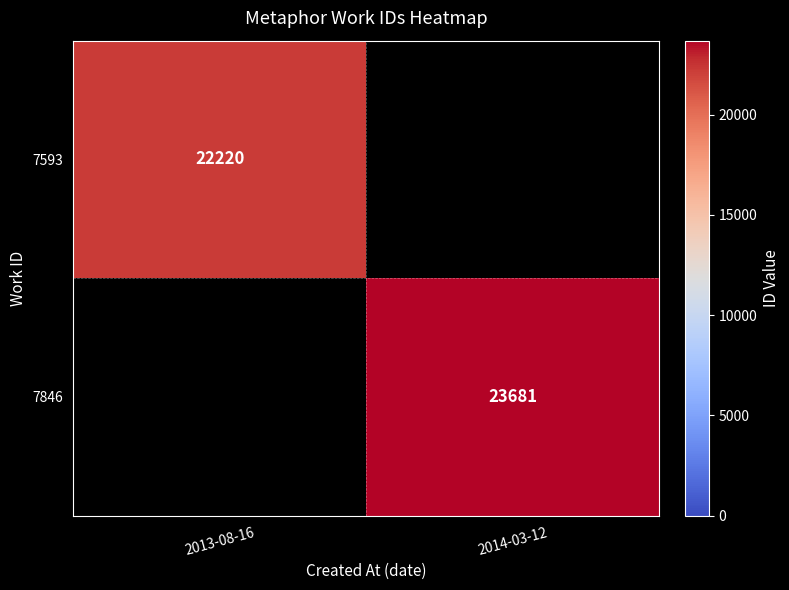

True or false: 7846 has a value of 15960 at 2014-03-12.

False